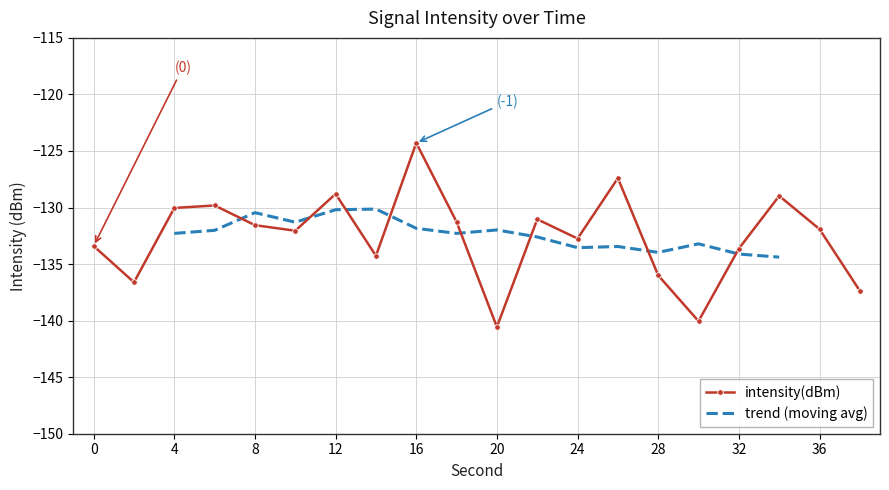

Between 30 and 24, which is larger?

24